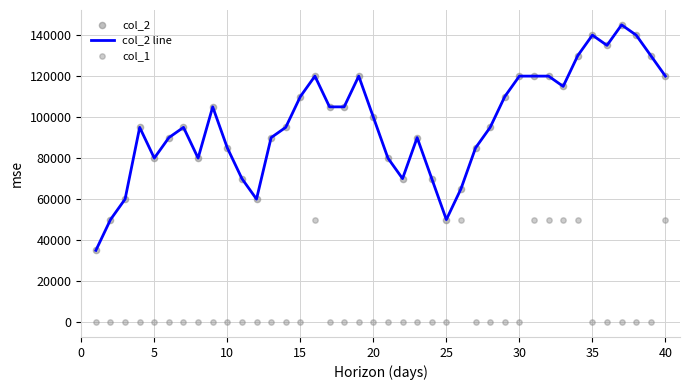

Which series has the largest Y range (max minus min)?

col_2 line